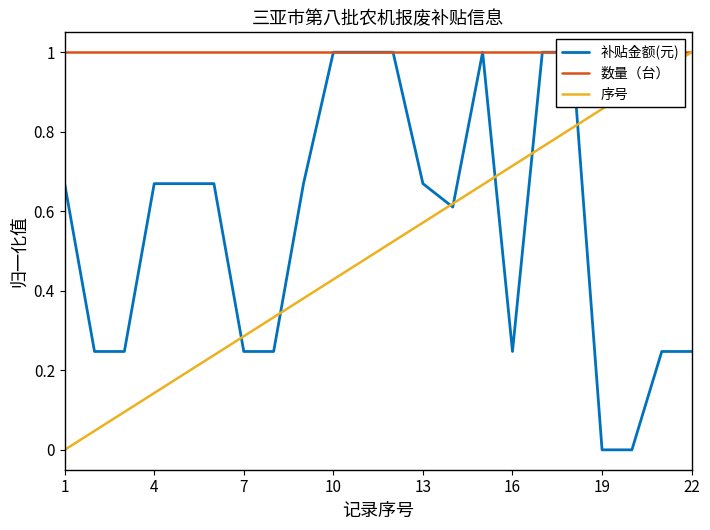

True or false: 序号 and 数量（台） cross at least once.

False